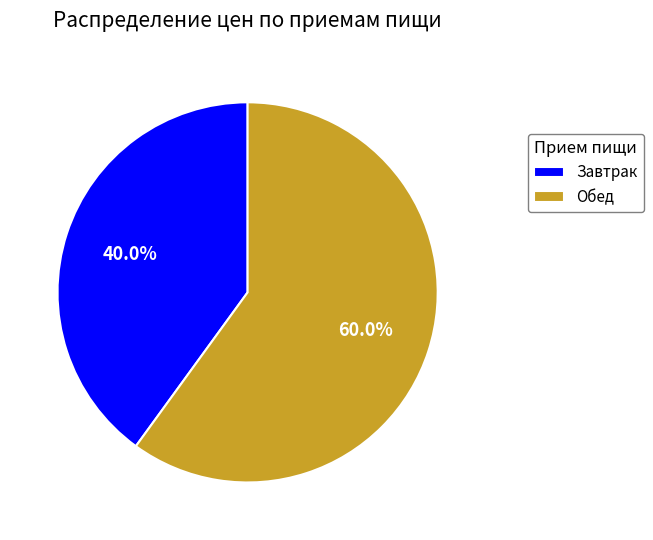

To the nearest percent, what is the average slice percentage?

50%